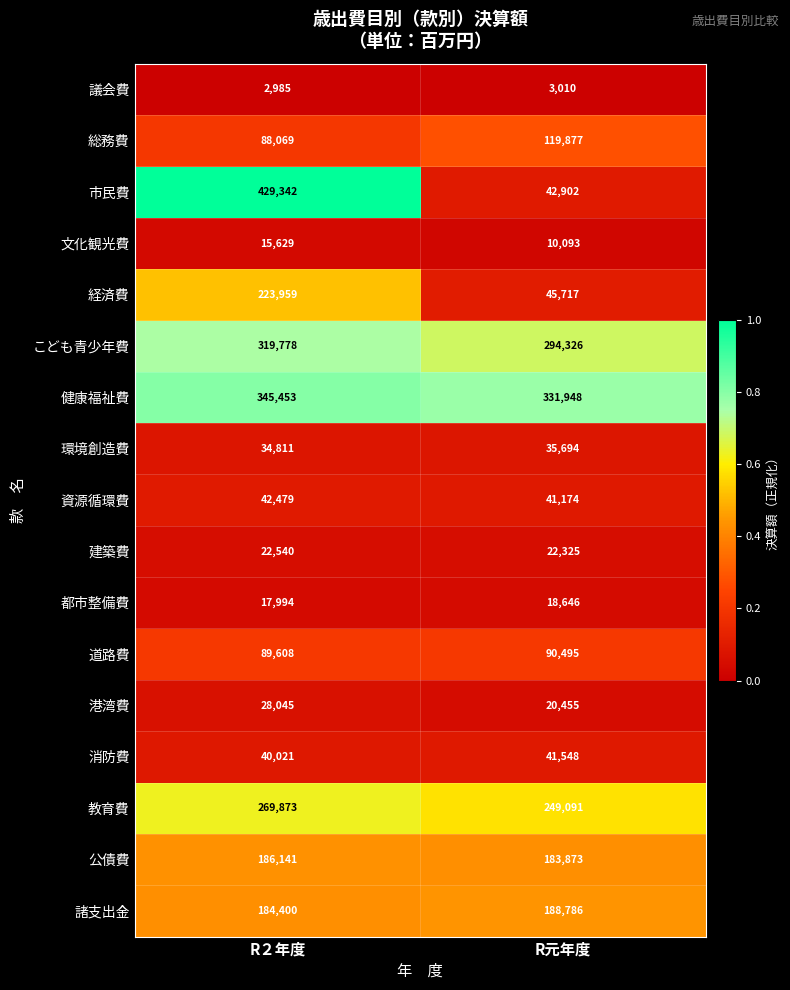

At which category does the chart reach its peak across all series?

R２年度